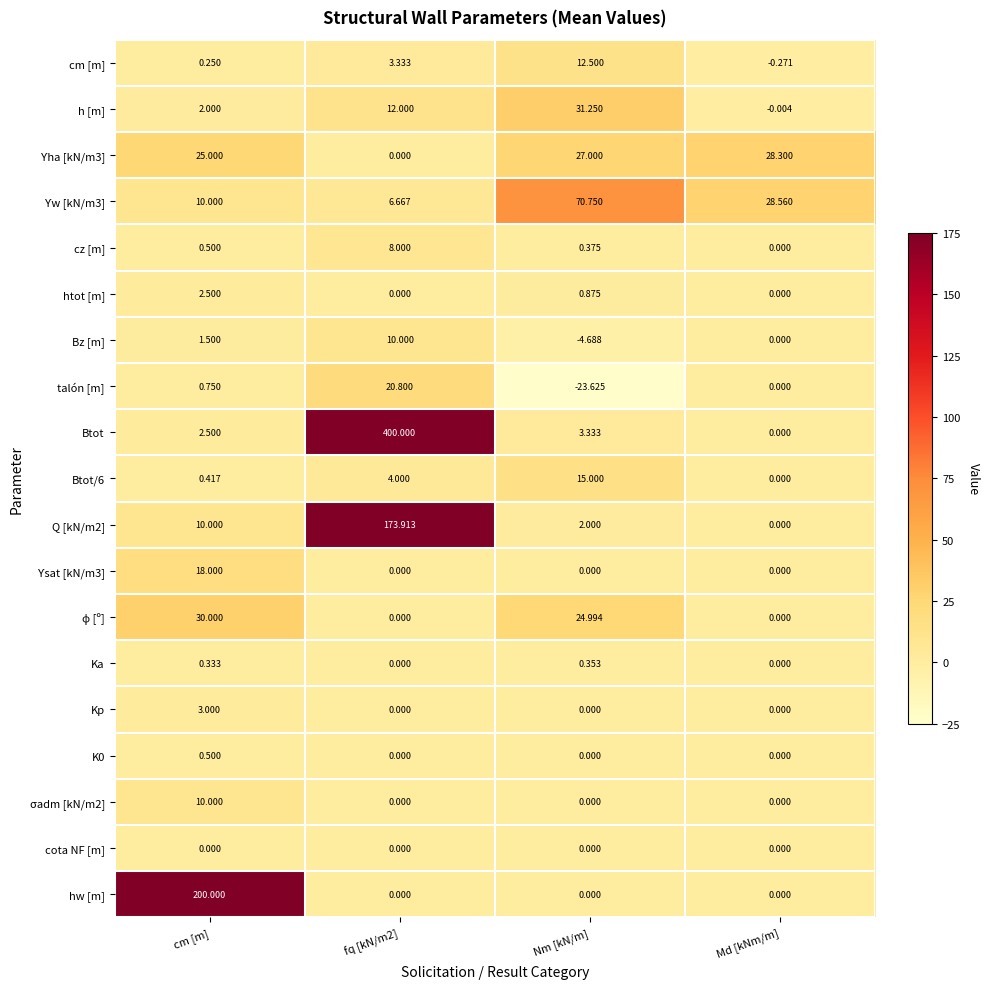

How many data points in cm [m] are above 3?

2